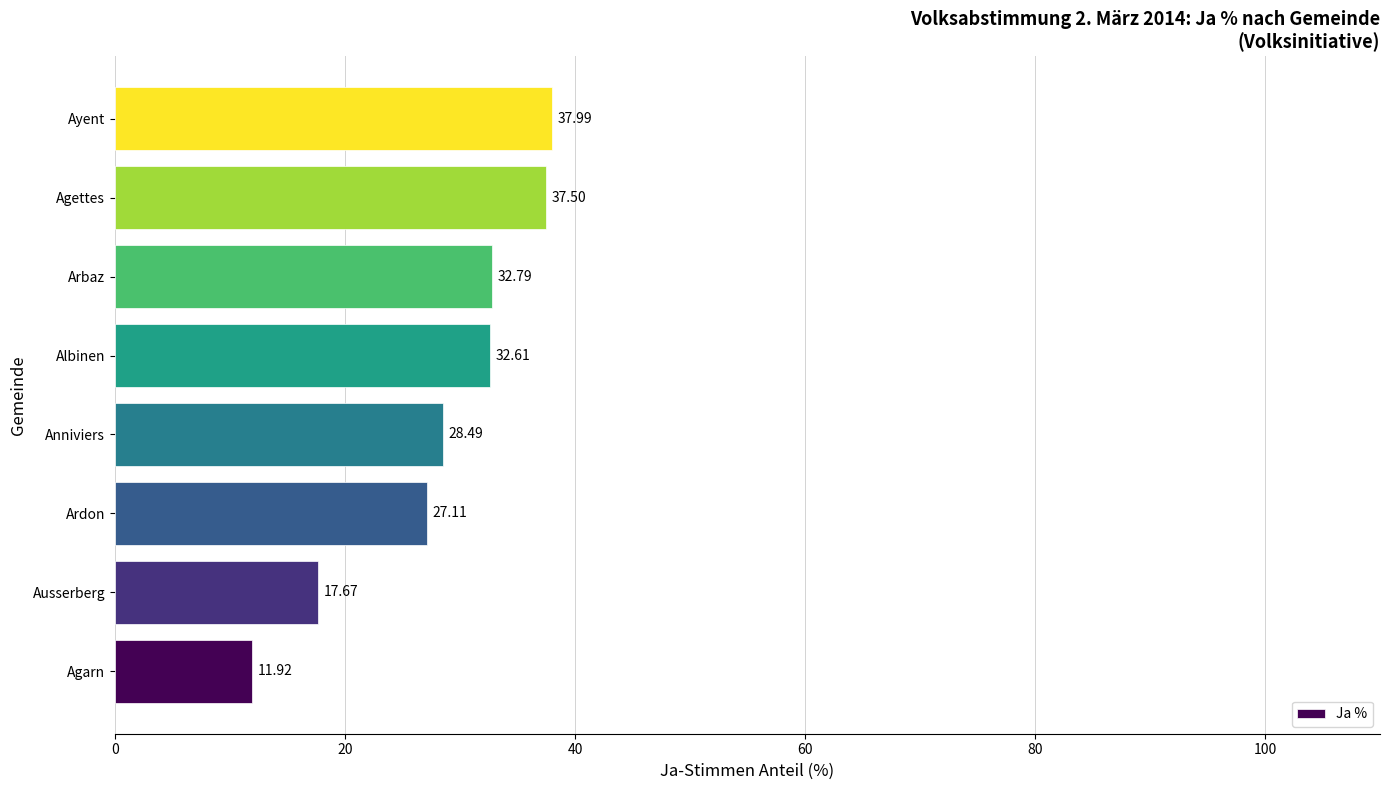

What is the average value?

28.3